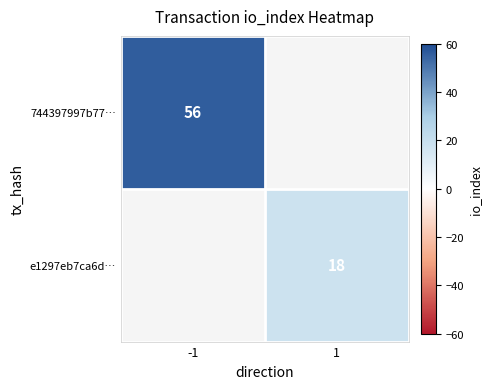

The value of e1297eb7ca6d… at 1 is 18. True or false?

True